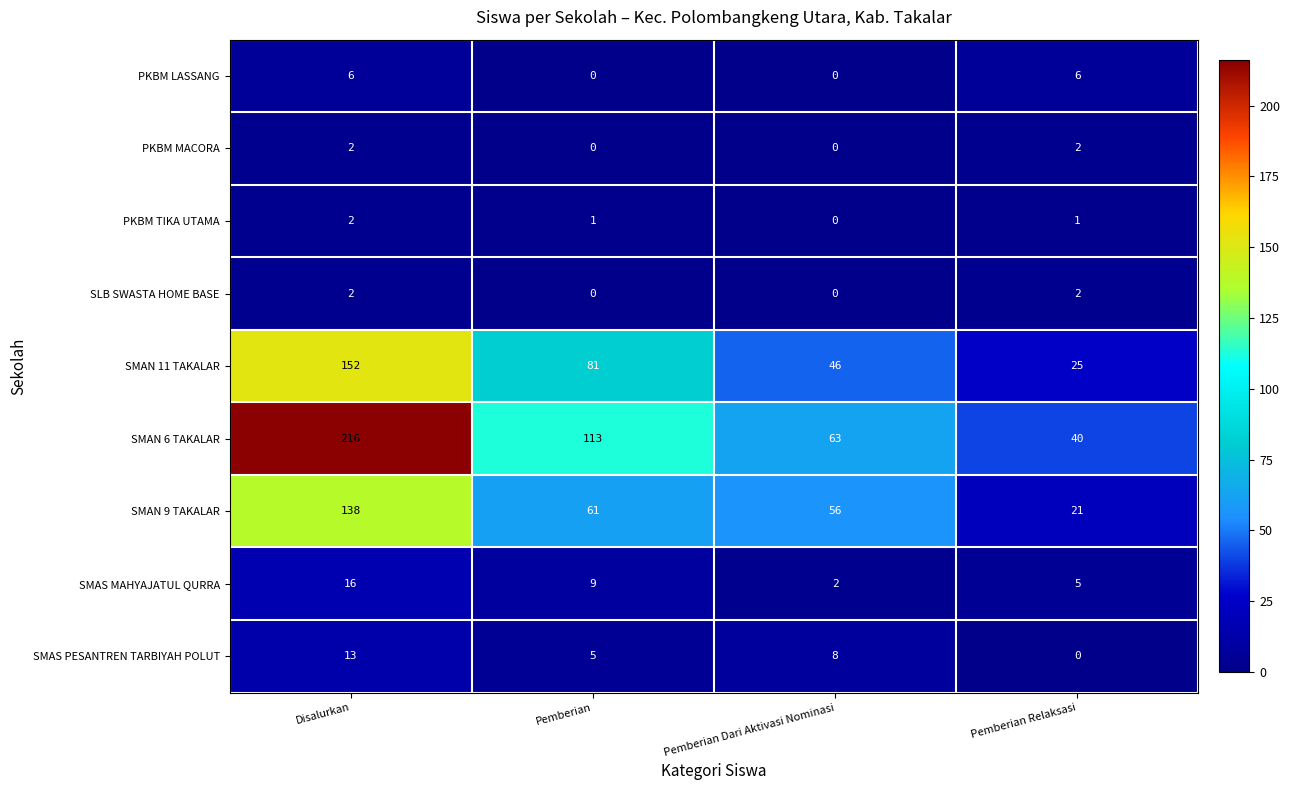

At how many categories does at least one series exceed 194?

1